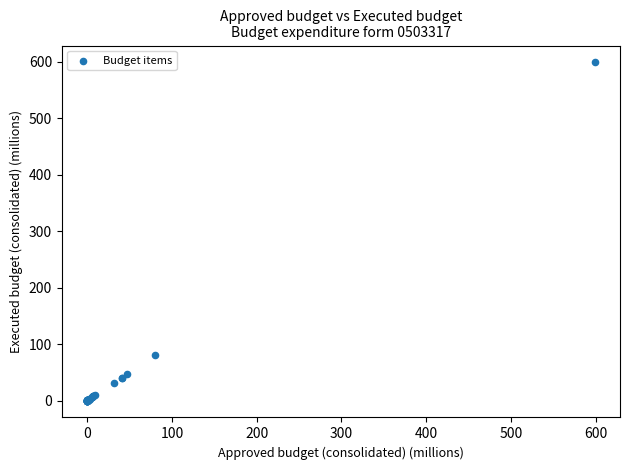

What Y value in the scatter plot is closest to 299?

80.5